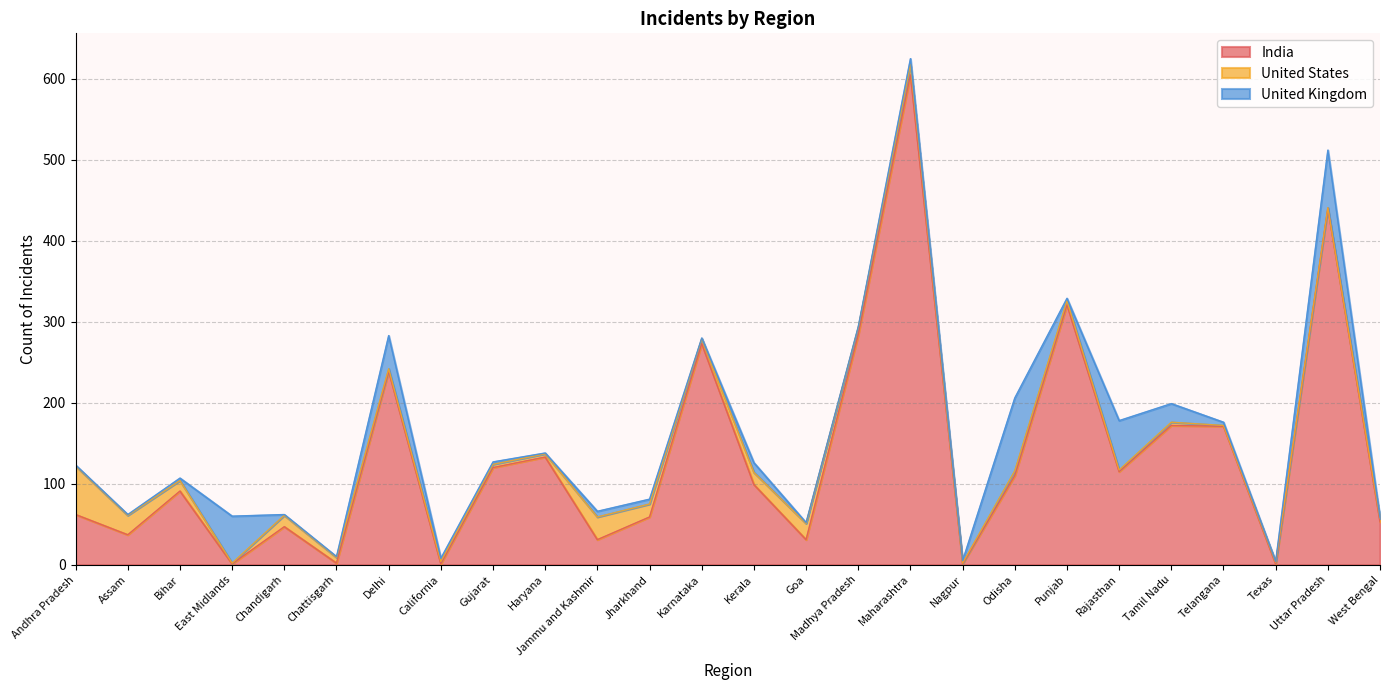

Does the chart have visible grid lines?

Yes